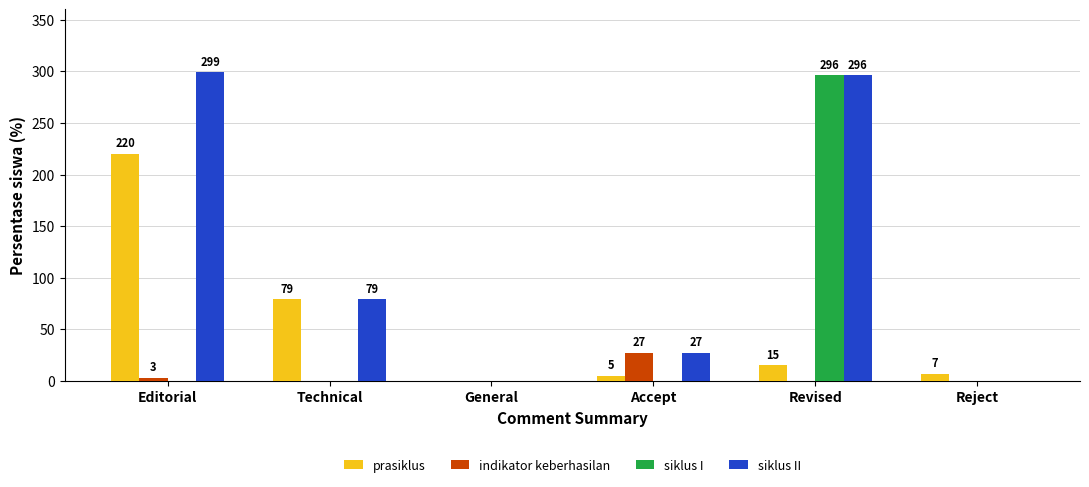

What is the maximum value for siklus II?

299